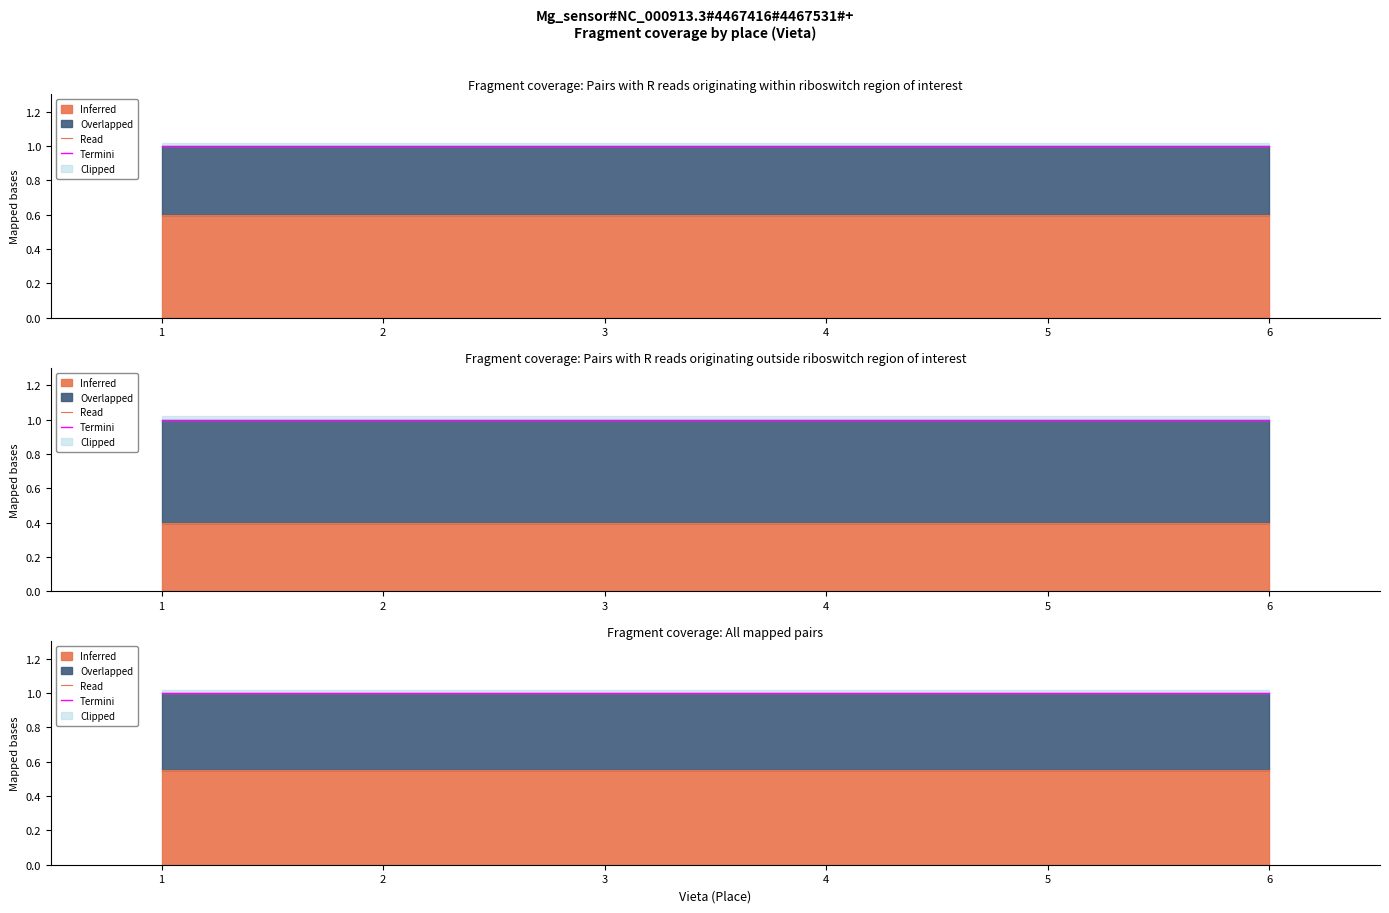

What is the smallest value displayed?

0.6